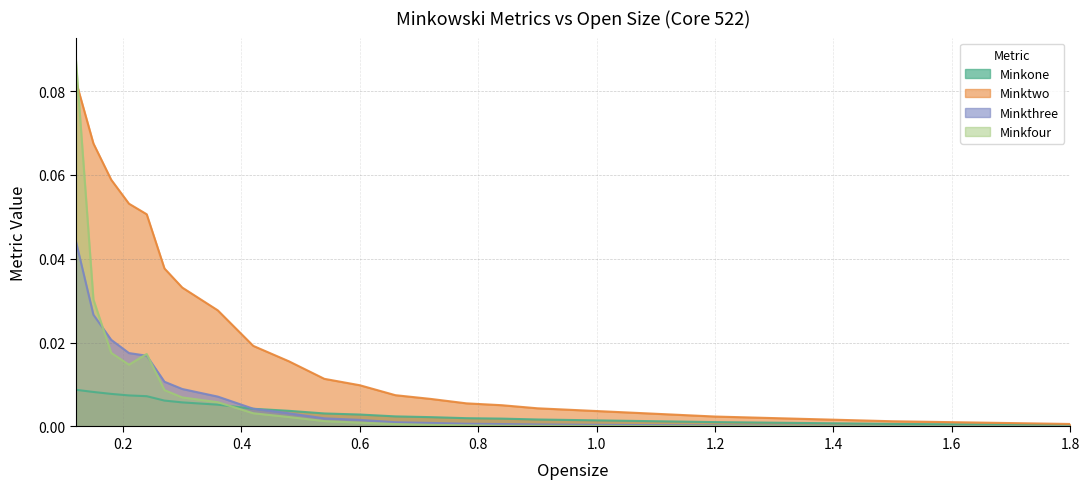

Is it true that Minkfour equals 0.0 at 0.21?

True